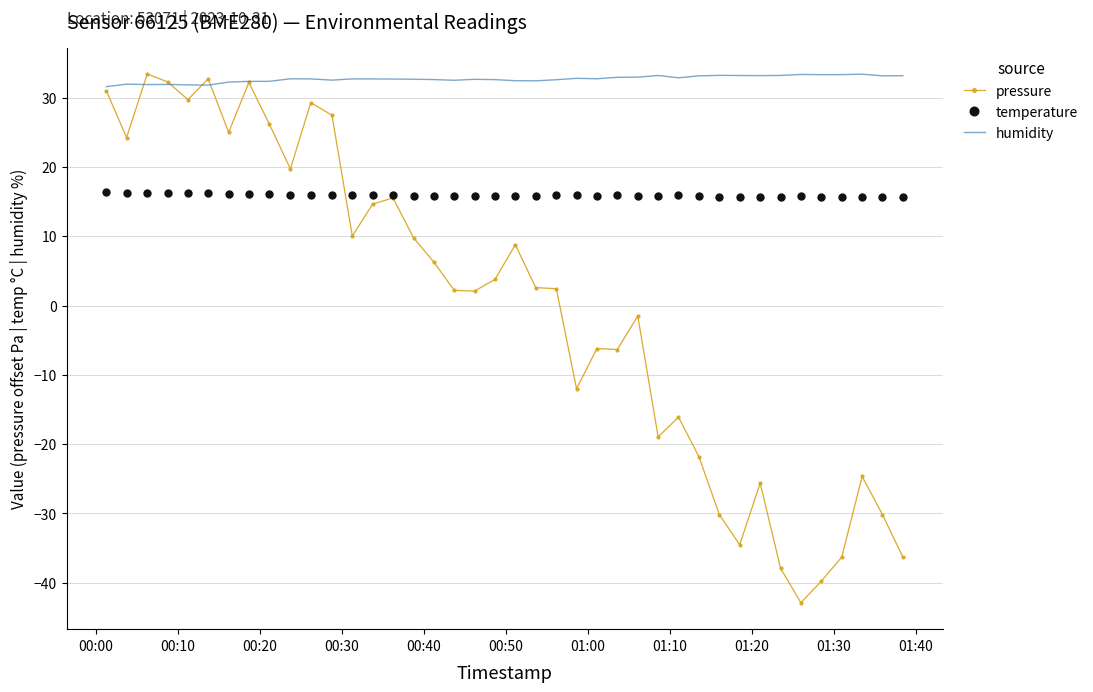

Which series has the widest spread of values?

pressure